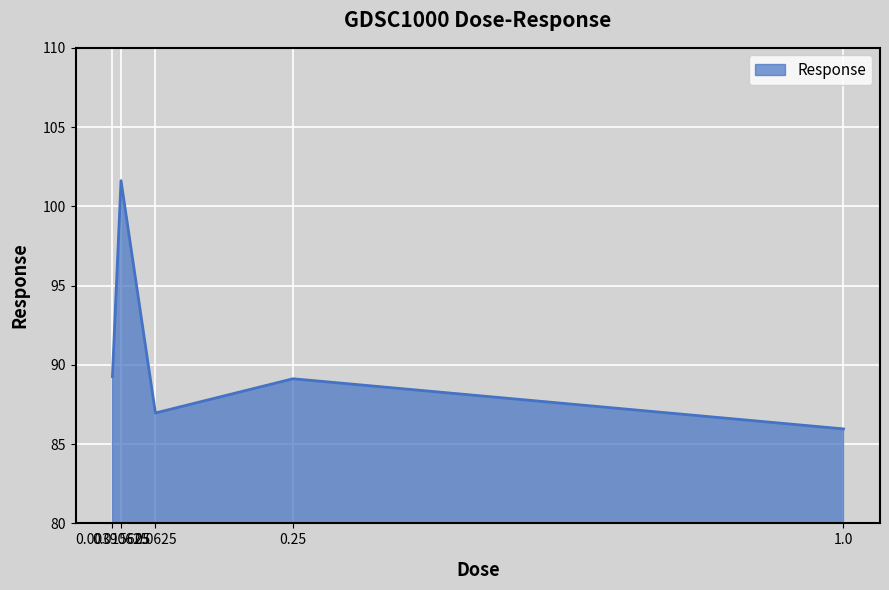

Reading right to left, what are all the values shown in this chart?

1.0=86.0	0.25=89.1	0.0625=87.0	0.015625=101.6	0.00390625=89.3